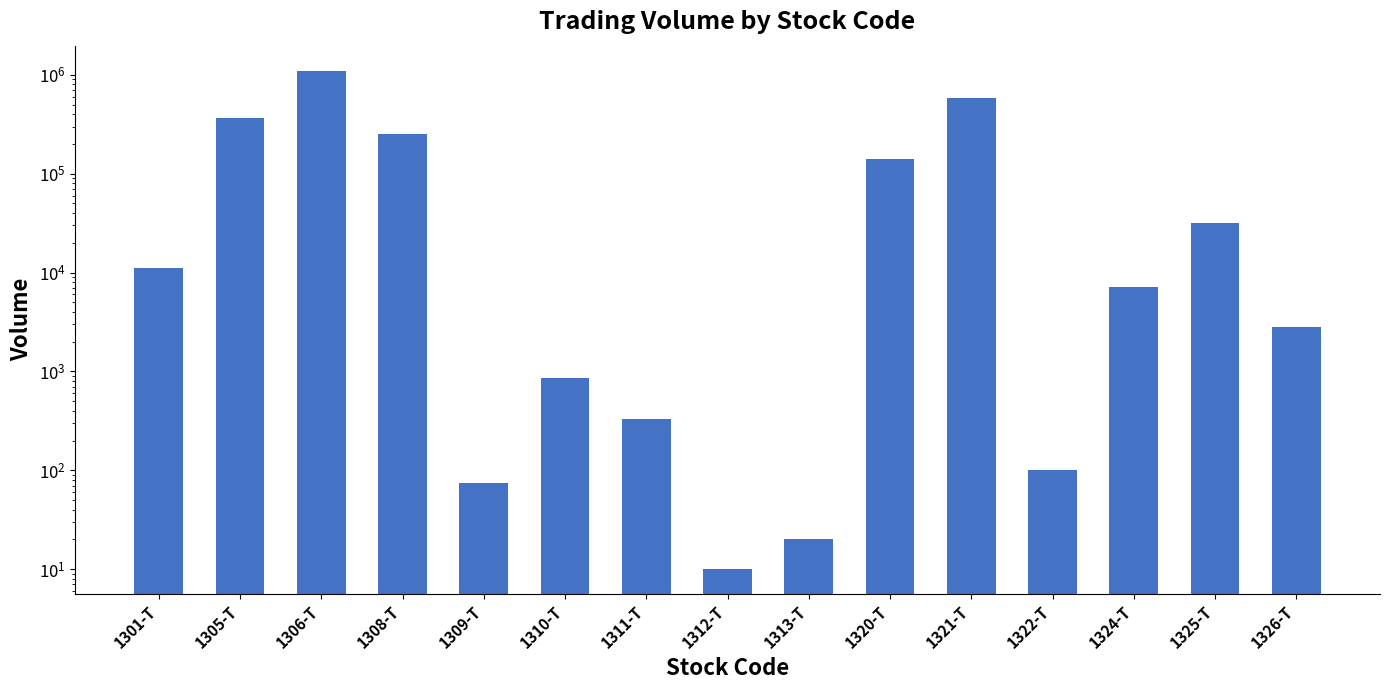

Between 1325-T and 1310-T, which is larger?

1325-T